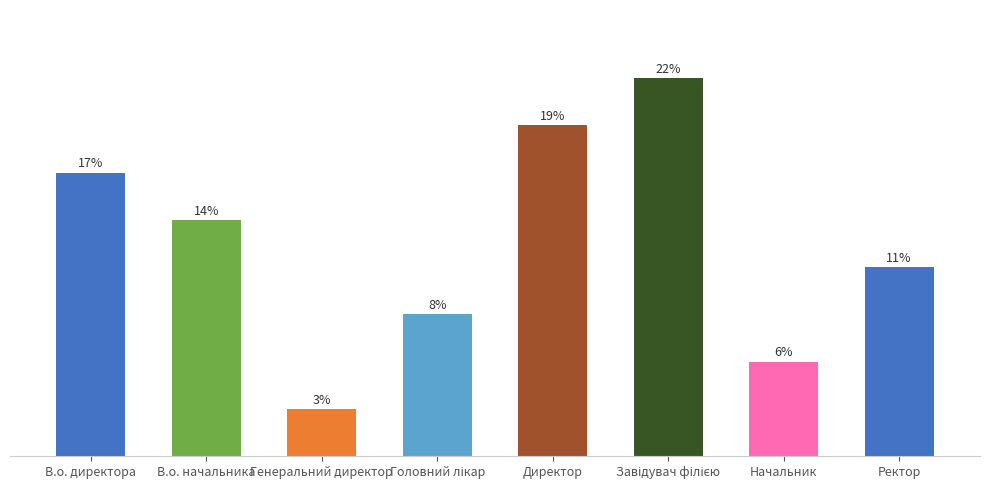

At which category does the chart reach its peak across all series?

Завідувач філією